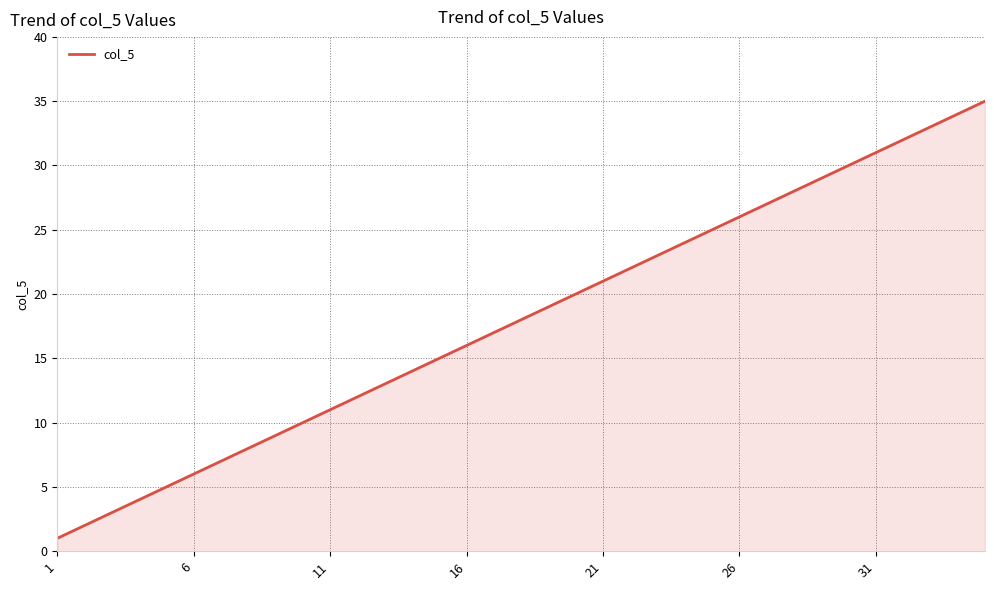

What is the smallest value displayed?

1